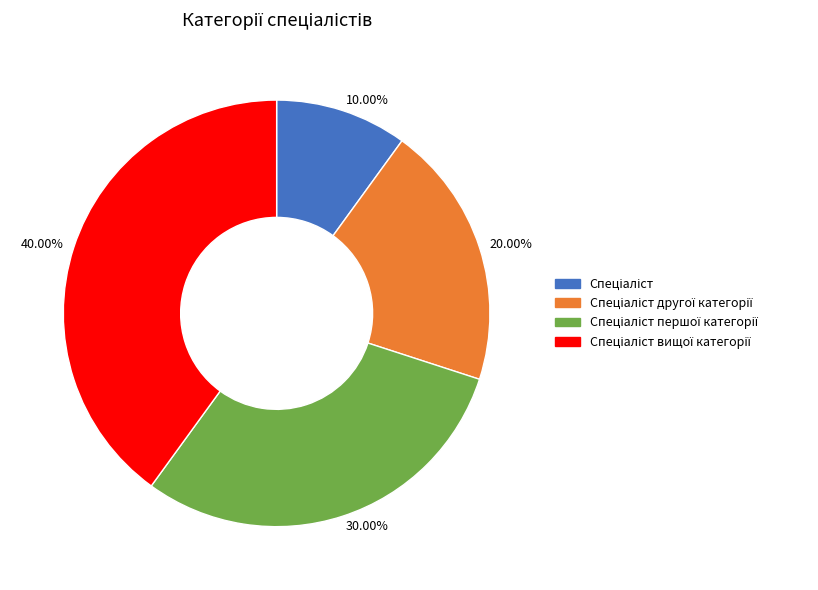

Is there any slice that represents more than half of the pie?

No